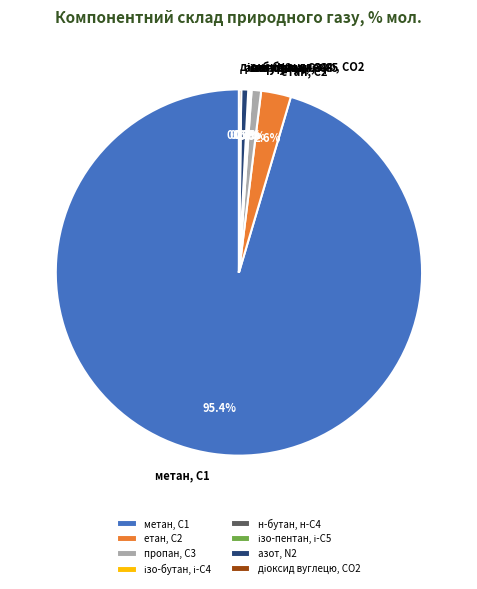

Which category has the biggest portion of the pie?

метан, С1